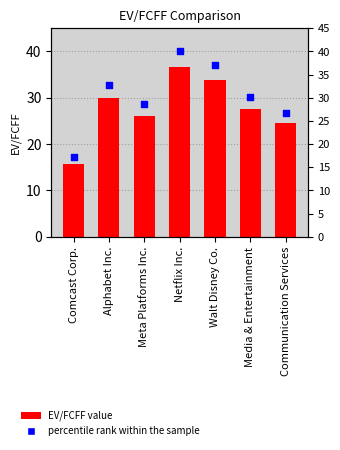

Which series has the largest Y range (max minus min)?

percentile rank within the sample